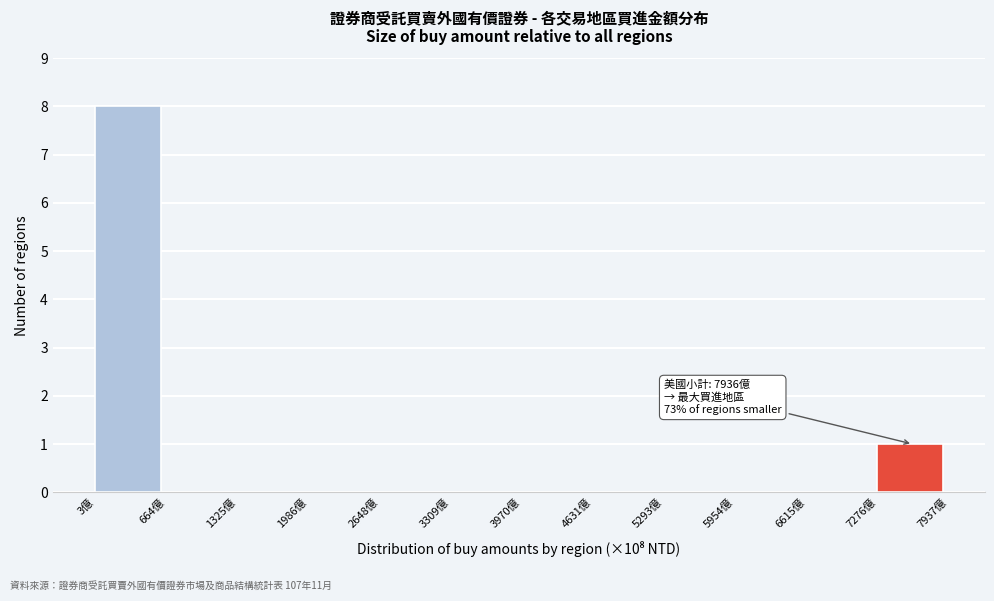

Which range on the x-axis has the tallest bar?

0 to 700